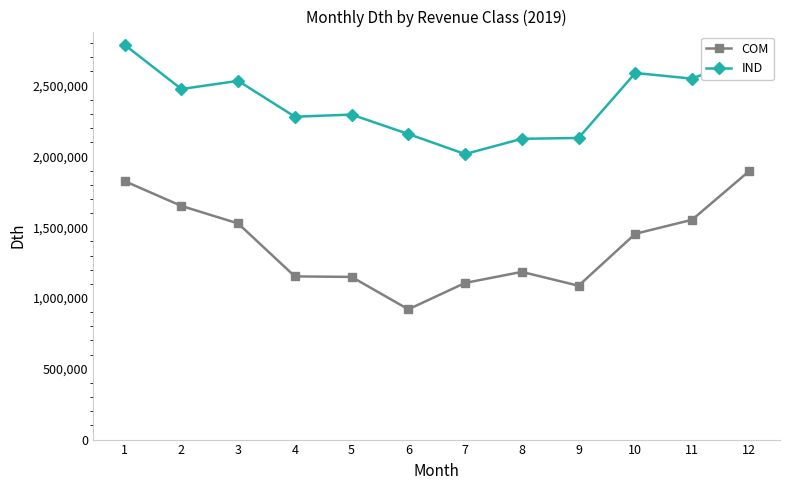

True or false: IND has a value of 493057 at 5.

False